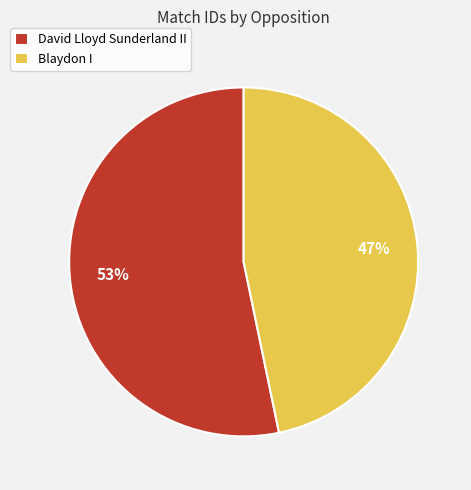

Which slice is the smallest?

Blaydon I